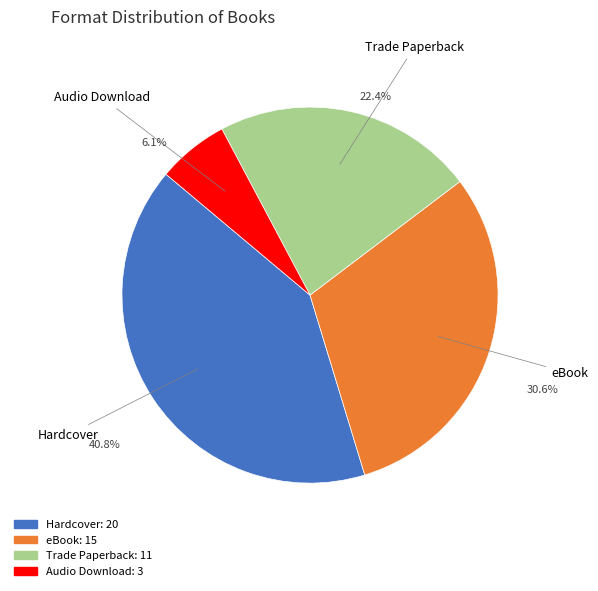

What percentage is the Hardcover slice, to the nearest percent?

41%